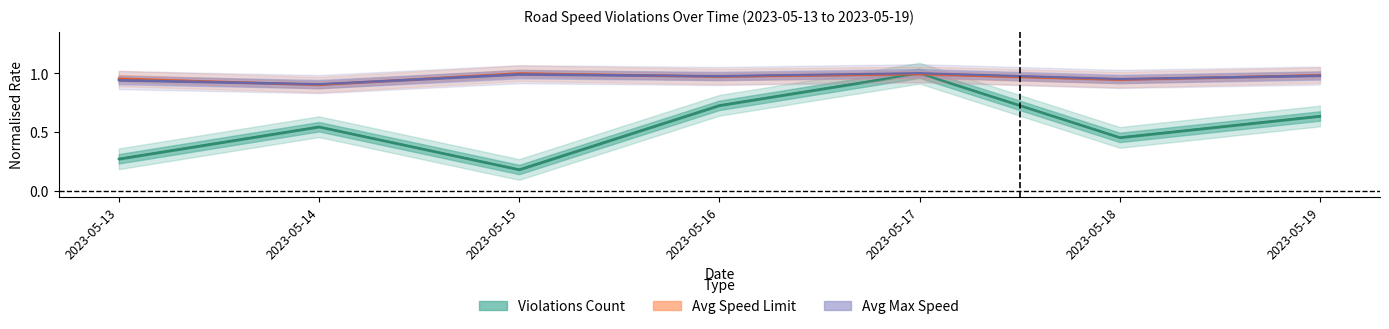

What is the difference between the Violations Count values at 2023-05-17 and 2023-05-14?

0.5